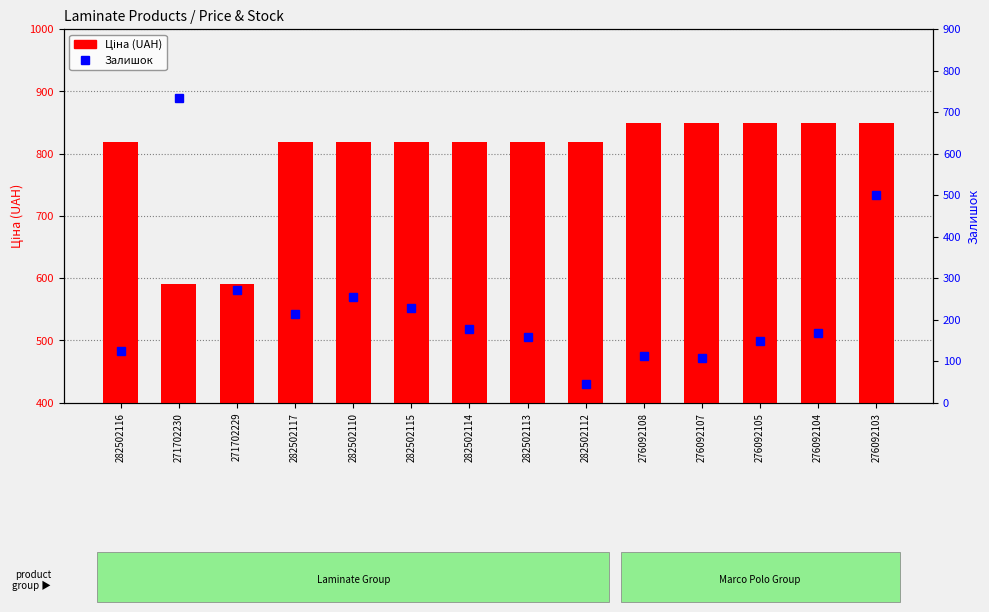

Reading left to right, list all the values displayed in this chart.

Ціна: 818.5	589.9	589.9	818.5	818.5	818.5	818.5	818.5	818.5	848.4	848.4	848.4	848.4	848.4
Залишок: 125.0	735.0	272.0	214.0	255.0	229.0	178.0	158.0	46.0	112.0	107.0	149.0	167.0	500.0